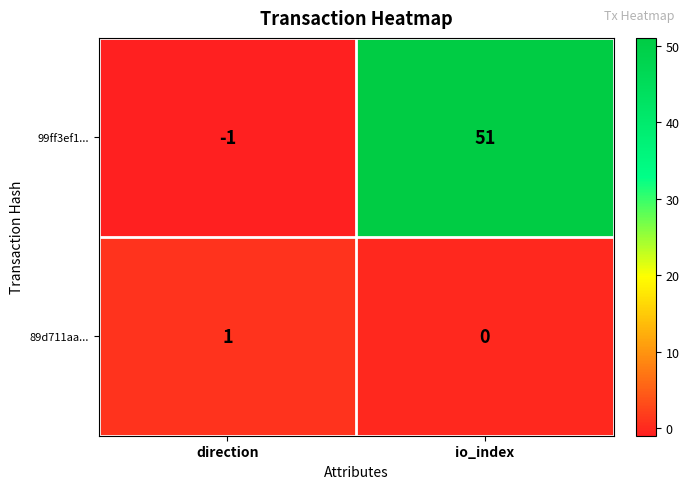

At which category is the sum across all series the highest?

io_index